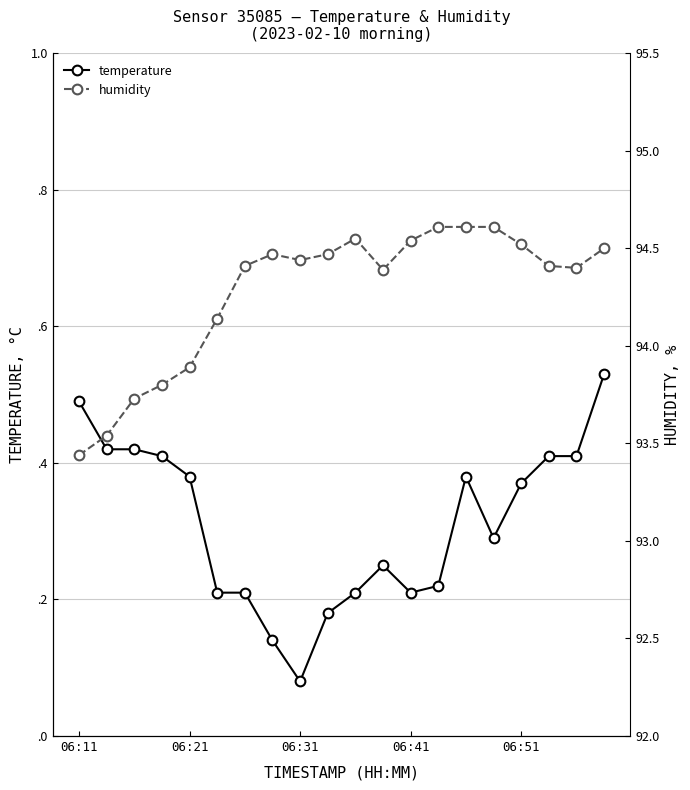

Is it true that temperature equals 0.4 at 15?

False